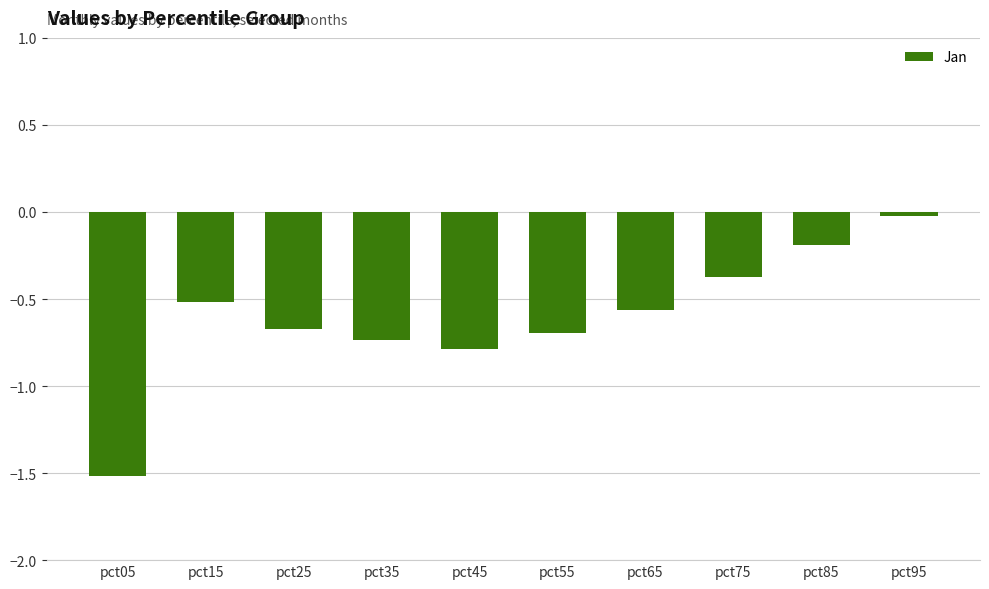

Which has a higher value, pct15 or pct05?

pct15